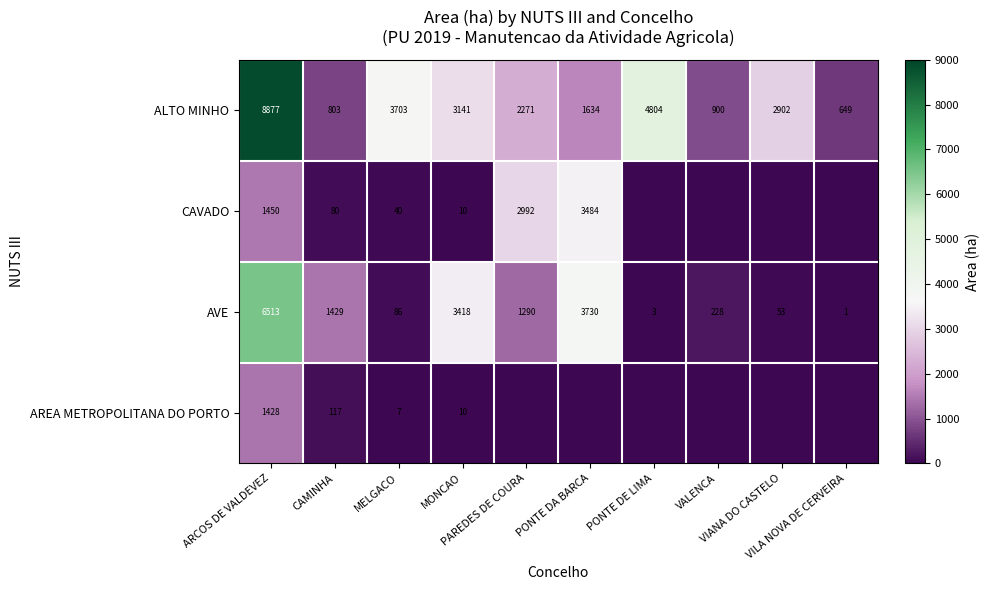

What is the average value of the ALTO MINHO series?

2968